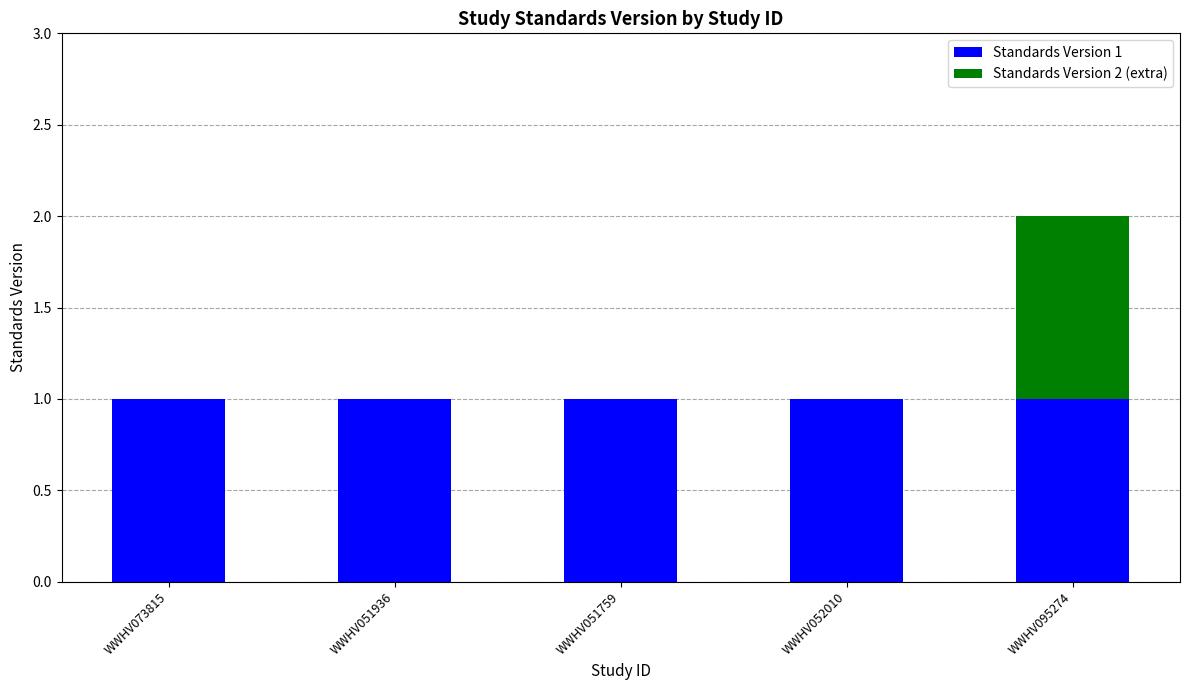

At which category is the sum across all series the highest?

WWHV095274